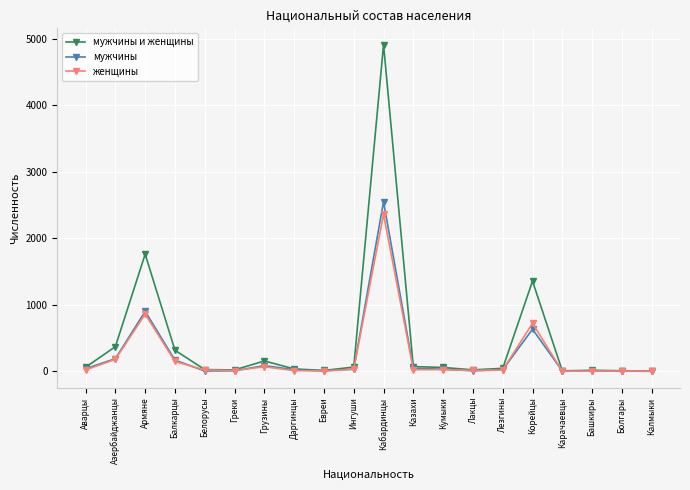

What is the maximum value shown in the chart?

4910